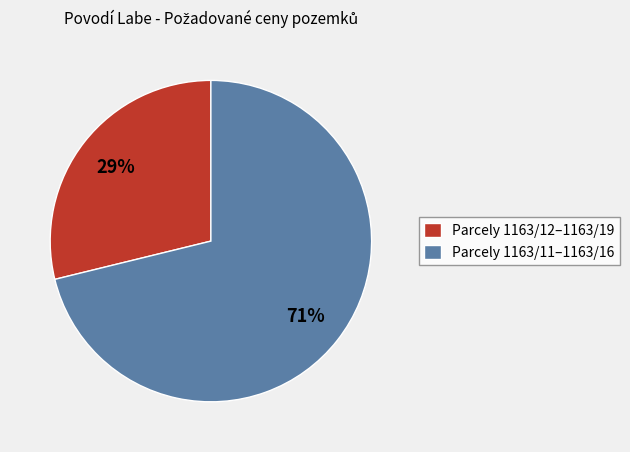

Combined, do Parcely 1163/12–1163/19 and Parcely 1163/11–1163/16 account for over 50%?

Yes